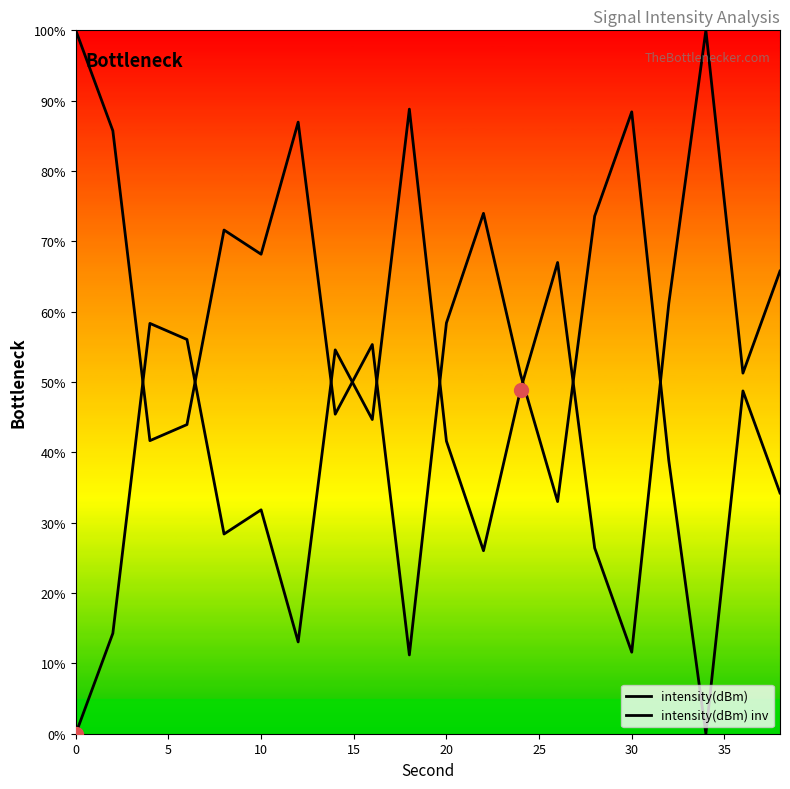

List the series in order of their overall mean, highest first.

intensity(dBm) inv, intensity(dBm)